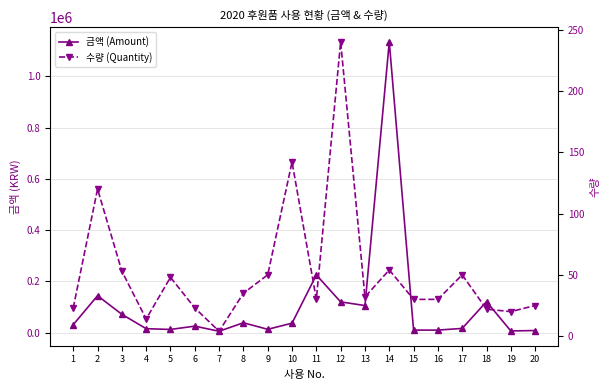

At which category is the sum across all series the highest?

14